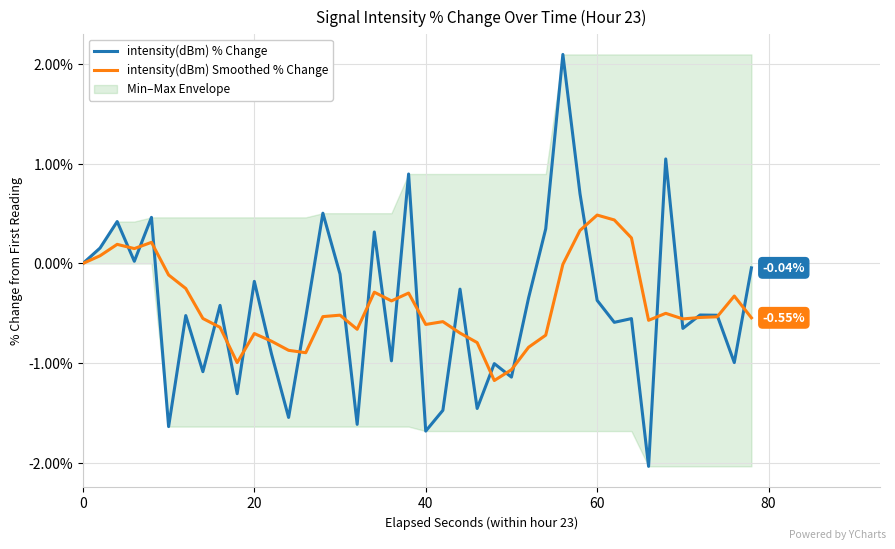

What is the sum of all intensity(dBm) % Change values?

-17.5